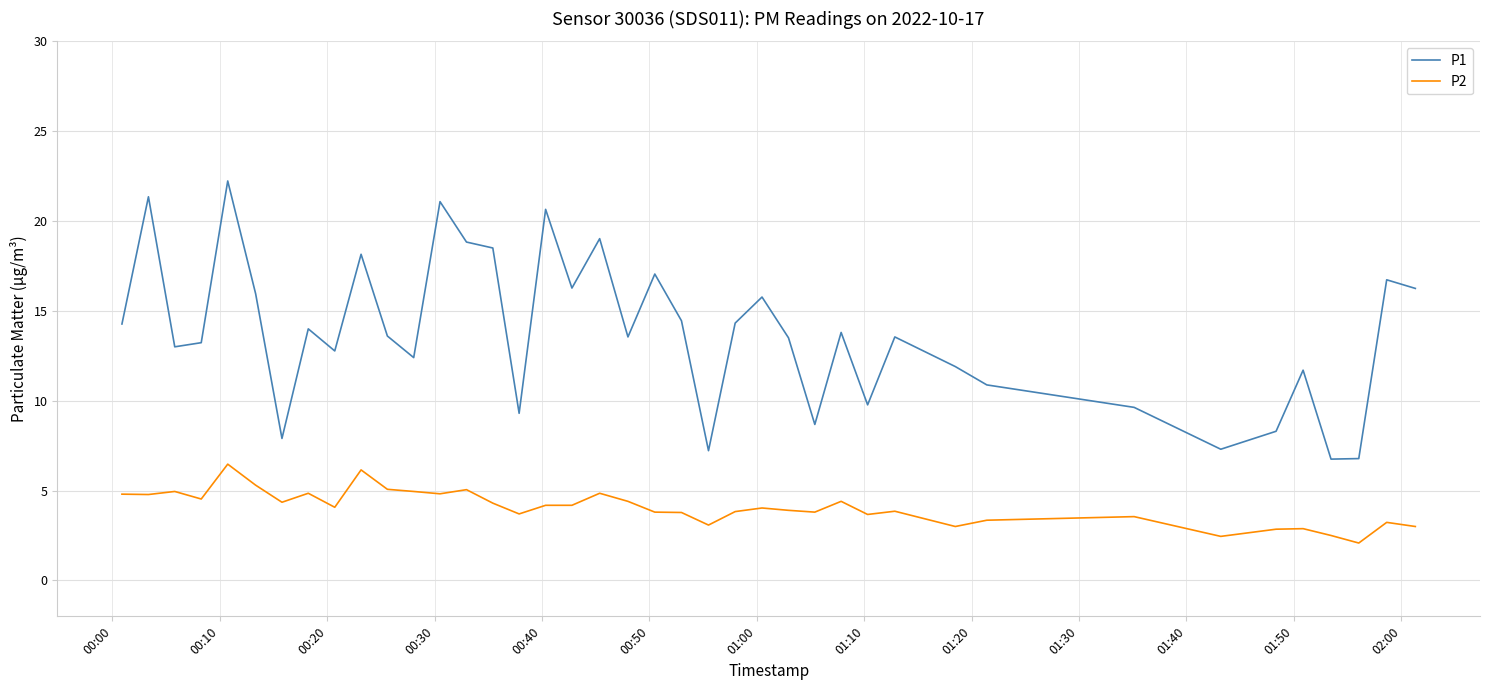

Which series has the largest range (max minus min)?

P1